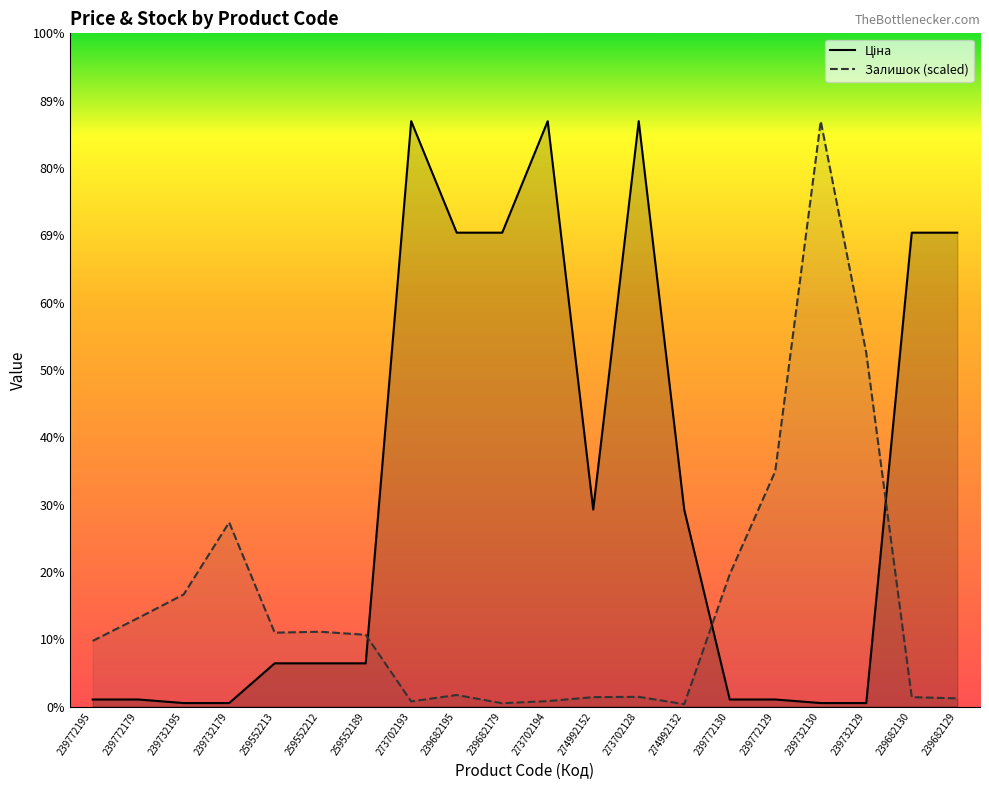

What is the difference between the second highest and minimum values in the Ціна series?

9430.5